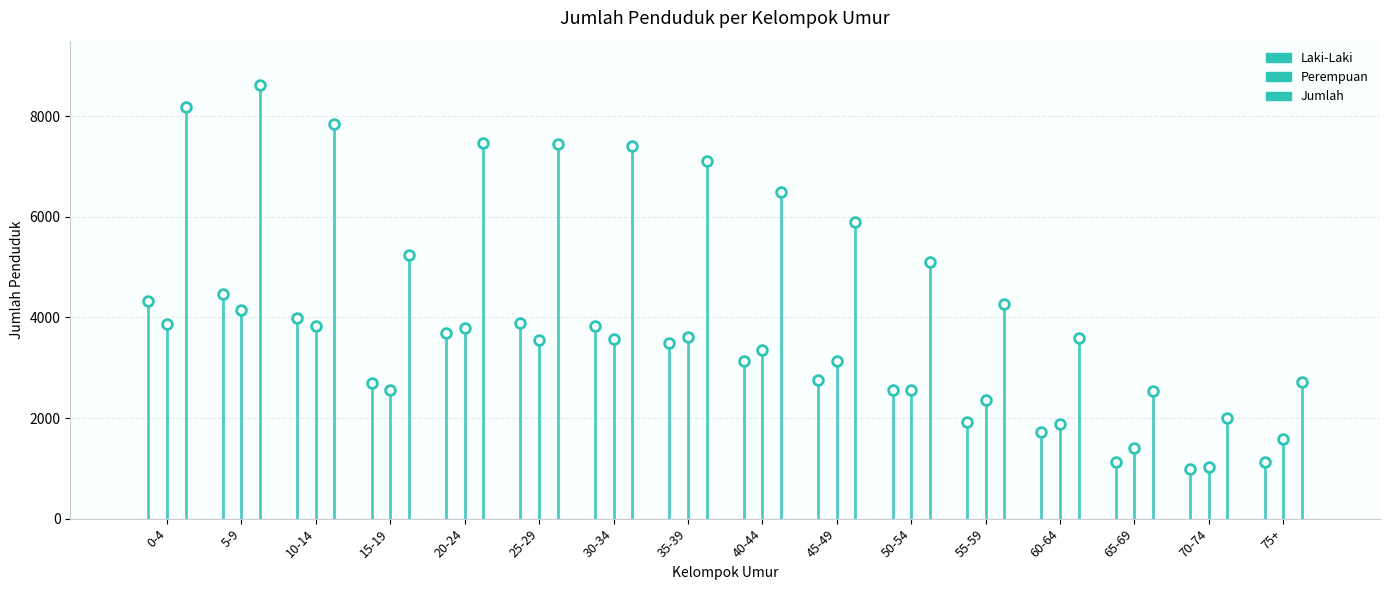

Does the chart have visible grid lines?

Yes